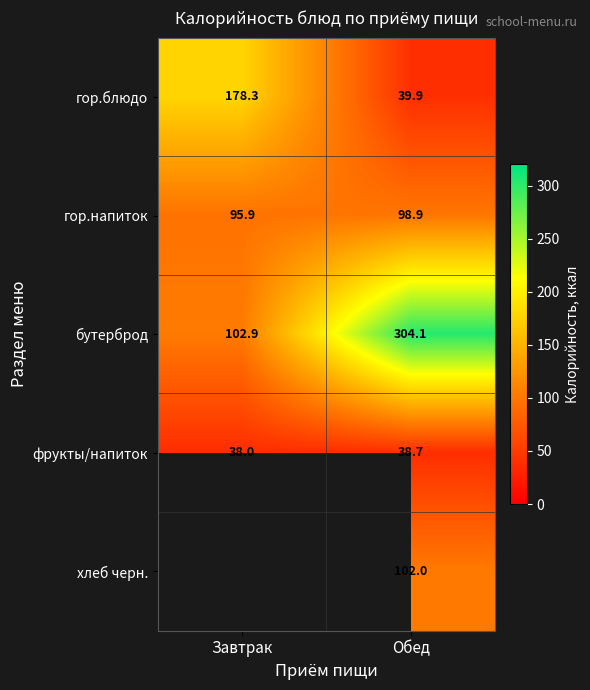

True or false: фрукты/напиток has a value of 38.0 at Завтрак.

True